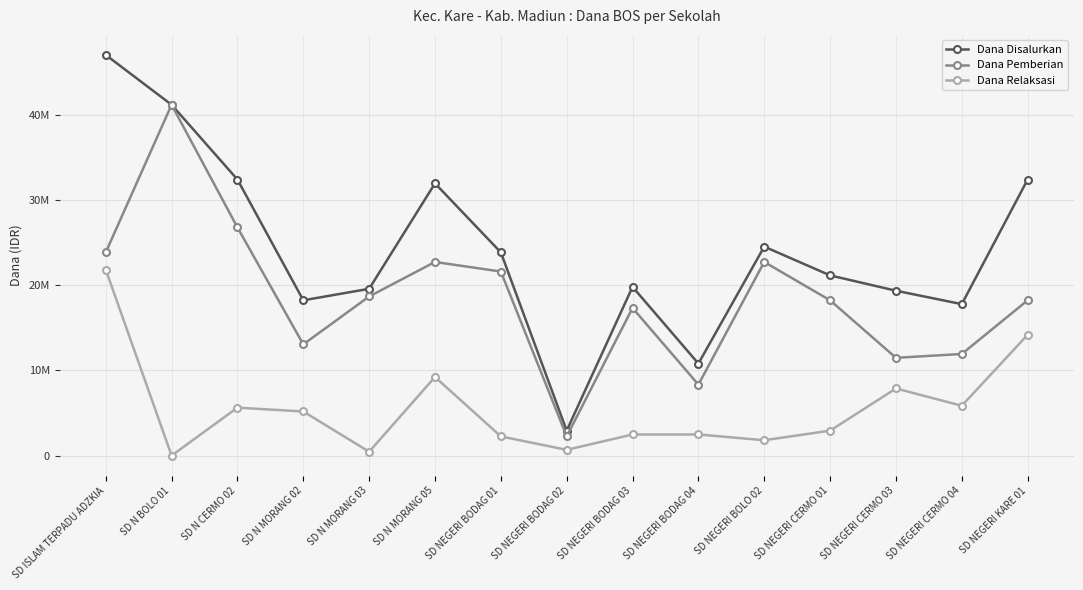

Does the chart display data point markers on the line(s)?

Yes